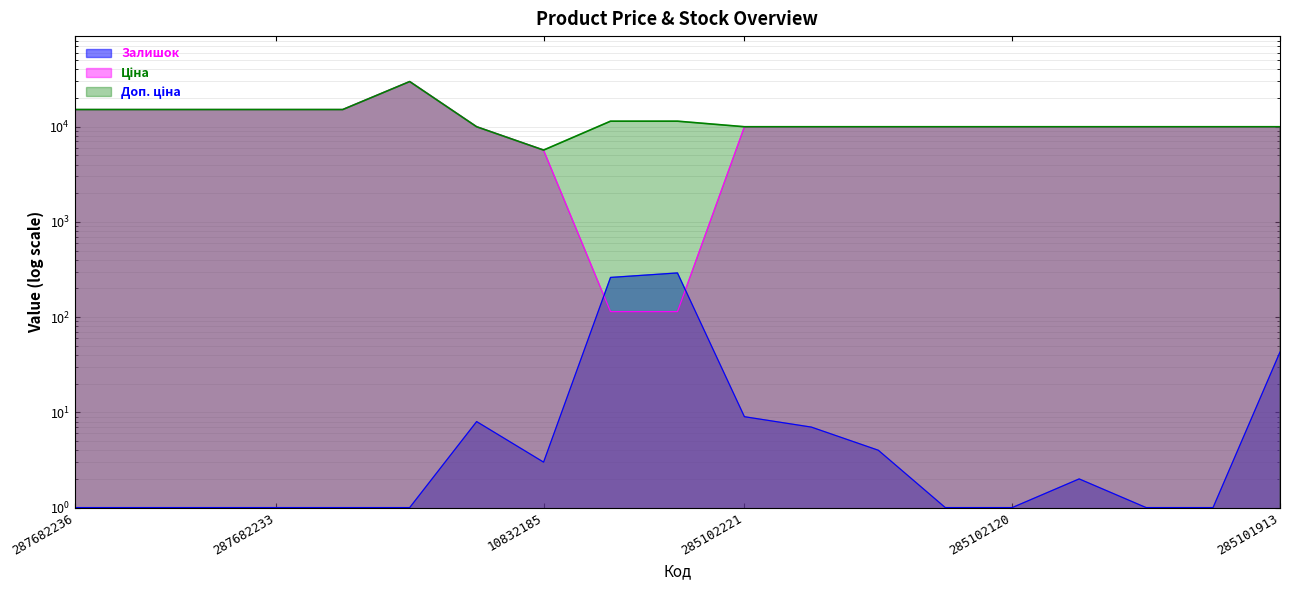

Reading left to right, extract all data points from this chart.

Ціна: 287682236=15120.0	287682235=15120.0	287682234=15120.0	287682233=15120.0	287682231=15120.0	287702232=29747.2	285101569=9975.0	10832185=5673.8	247132181=114.1	247132180=114.1	285102221=9975.0	285102219=9975.0	285102218=9975.0	285102216=9975.0	285102120=9975.0	285102044=9975.0	285101916=9975.0	285101915=9975.0	285101913=9975.0
Доп. ціна: 287682236=15120.0	287682235=15120.0	287682234=15120.0	287682233=15120.0	287682231=15120.0	287702232=29747.2	285101569=9975.0	10832185=5673.8	247132181=11410.0	247132180=11410.0	285102221=9975.0	285102219=9975.0	285102218=9975.0	285102216=9975.0	285102120=9975.0	285102044=9975.0	285101916=9975.0	285101915=9975.0	285101913=9975.0
Залишок: 287682236=1.0	287682235=1.0	287682234=1.0	287682233=1.0	287682231=1.0	287702232=1.0	285101569=8.0	10832185=3.0	247132181=261.0	247132180=291.0	285102221=9.0	285102219=7.0	285102218=4.0	285102216=1.0	285102120=1.0	285102044=2.0	285101916=1.0	285101915=1.0	285101913=43.0